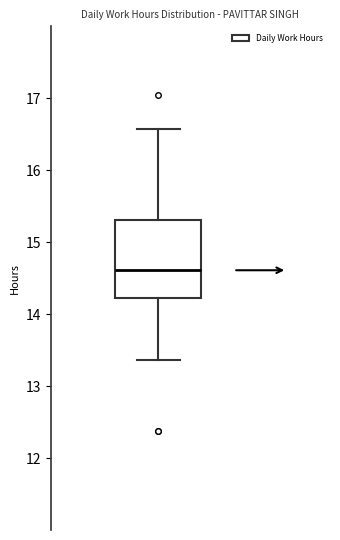

Transcribe this box plot: give where the median line is, the range the box spans, and where the two whiskers end, as read against the y-axis. The values are not printed on the chart, so give them approximately, as read against the axis.

median 14.6, box 14.2 to 15.3, whiskers 13.4 to 16.6